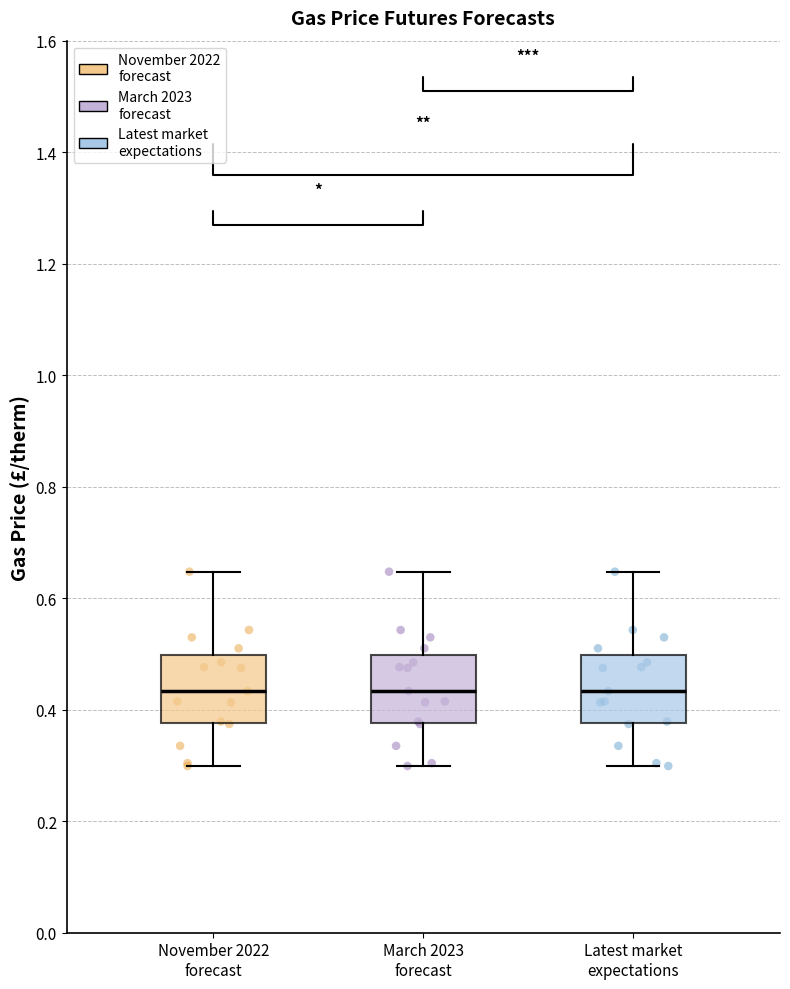

Reading left to right, transcribe this box plot: for each box, give where its median line is, the range the box spans, and where its two whiskers end, as read against the y-axis. The values are not printed on the chart, so give them approximately, as read against the axis.

November 2022 forecast: median 0.44, box 0.38 to 0.50, whiskers 0.30 to 0.64
March 2023 forecast: median 0.44, box 0.38 to 0.50, whiskers 0.30 to 0.64
Latest market expectations: median 0.44, box 0.38 to 0.50, whiskers 0.30 to 0.64